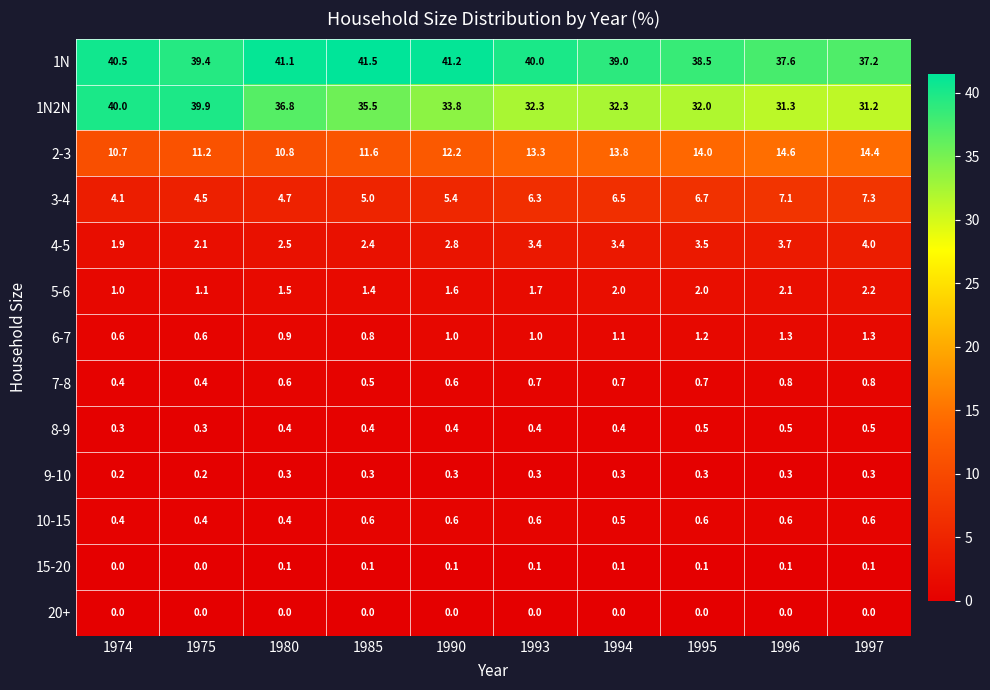

At which label is 2-3 closest to 12?

1990